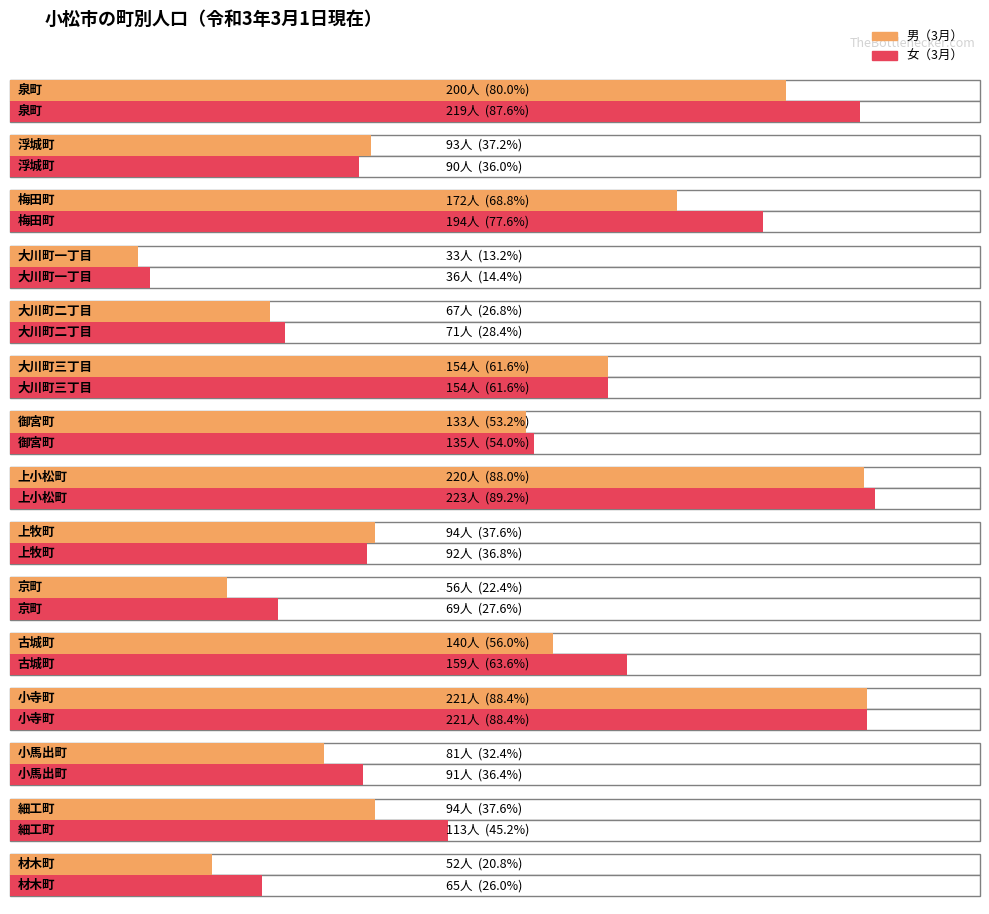

List the labels in order of 女（3月） value, largest first.

上小松町, 小寺町, 泉町, 梅田町, 古城町, 大川町三丁目, 御宮町, 細工町, 上牧町, 小馬出町, 浮城町, 大川町二丁目, 京町, 材木町, 大川町一丁目